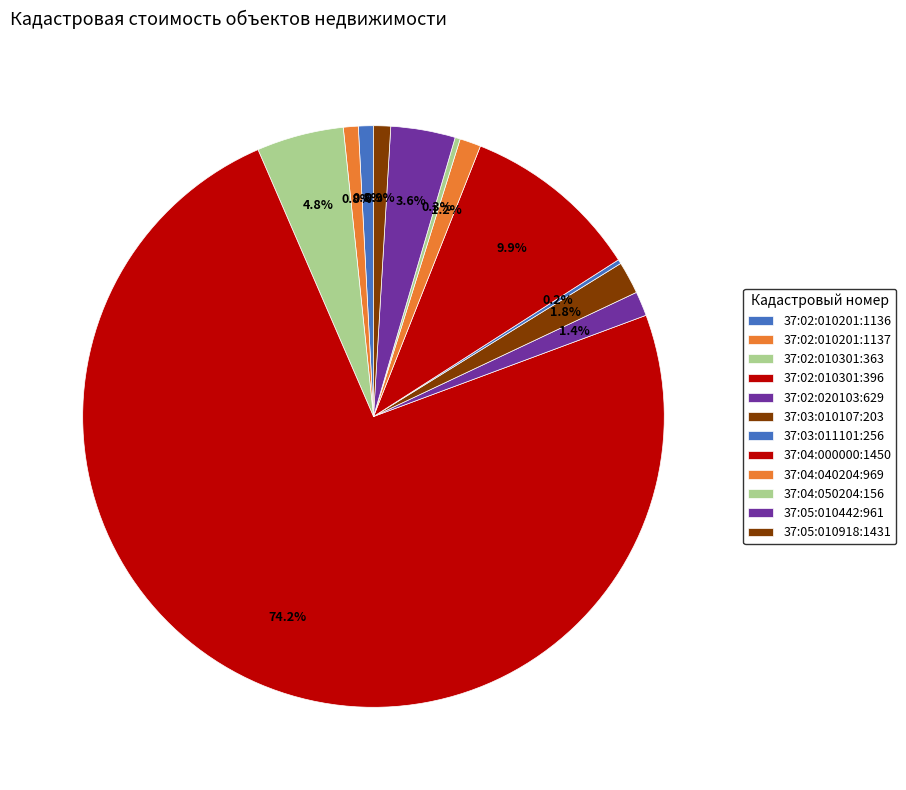

Rank the categories by value from highest to lowest.

37:02:010301:396, 37:04:000000:1450, 37:02:010301:363, 37:05:010442:961, 37:03:010107:203, 37:02:020103:629, 37:04:040204:969, 37:05:010918:1431, 37:02:010201:1136, 37:02:010201:1137, 37:04:050204:156, 37:03:011101:256